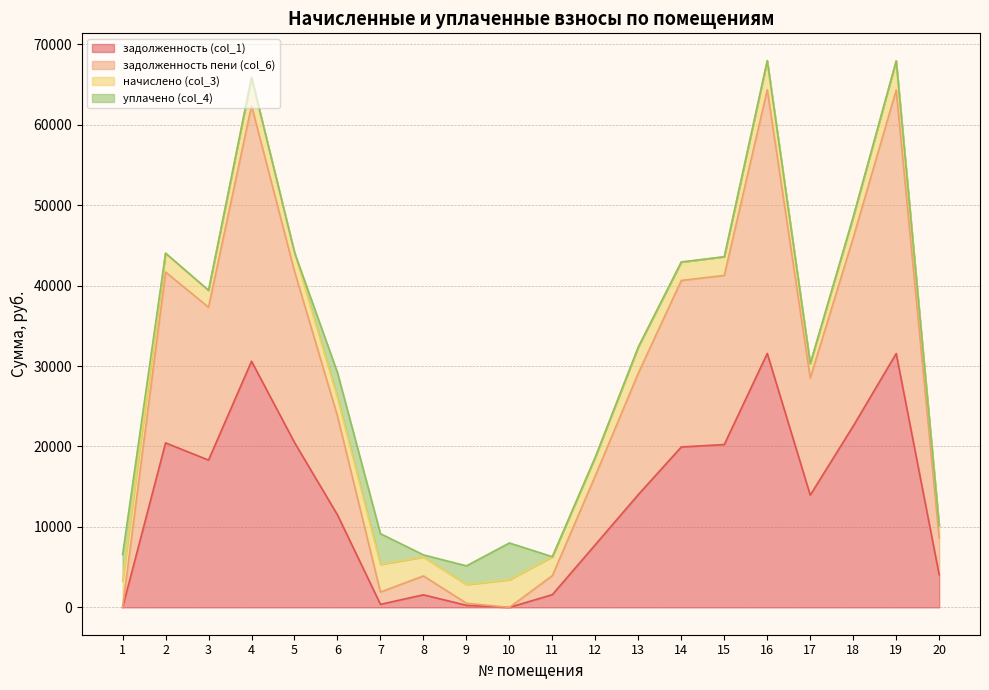

What is the average value of the задолженность (col_1) series?

13538.7